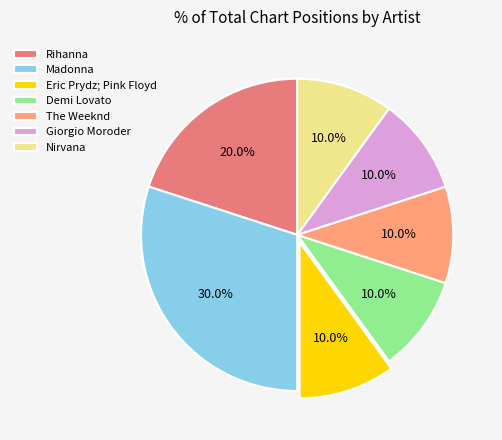

To the nearest percent, what is the average slice percentage?

14%